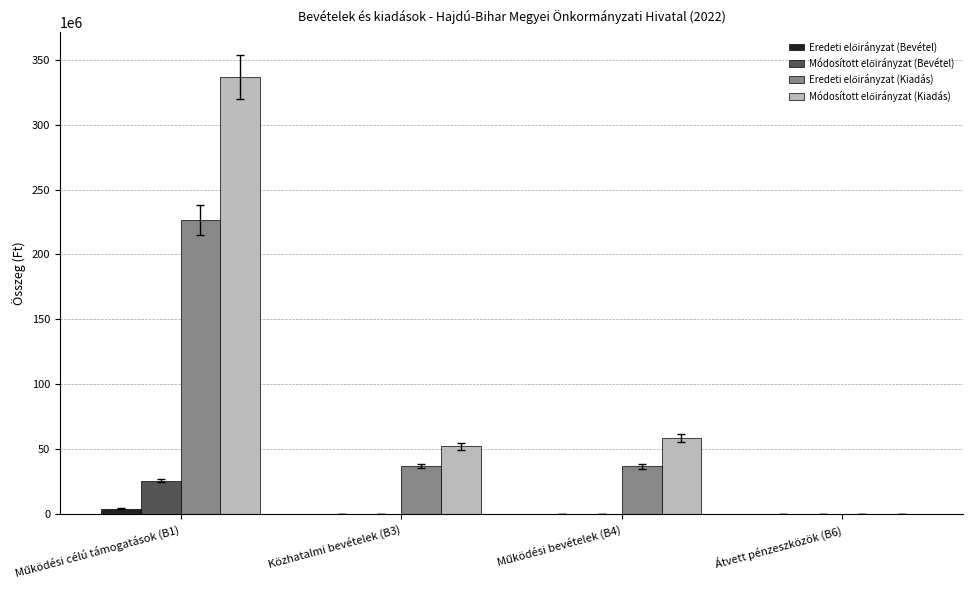

Which series has the largest total across all categories?

Módosított előirányzat (Kiadás)